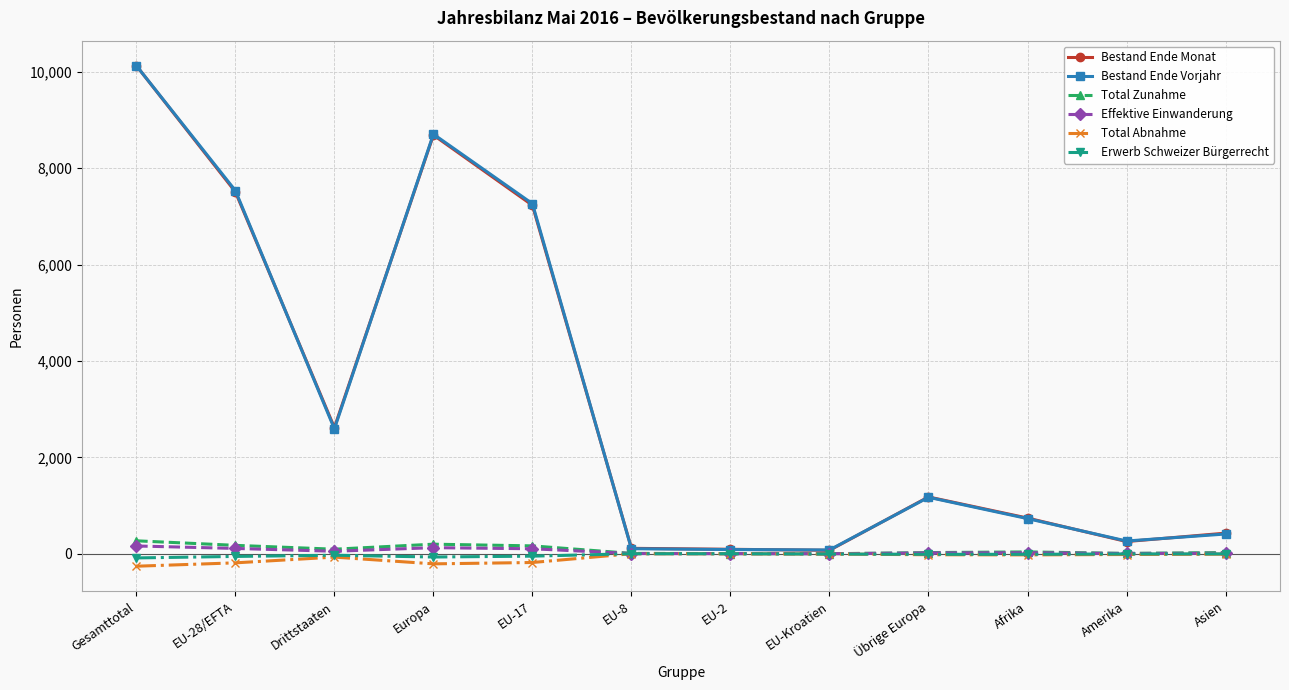

True or false: Total Abnahme has more than 1 points higher than both neighbors.

True